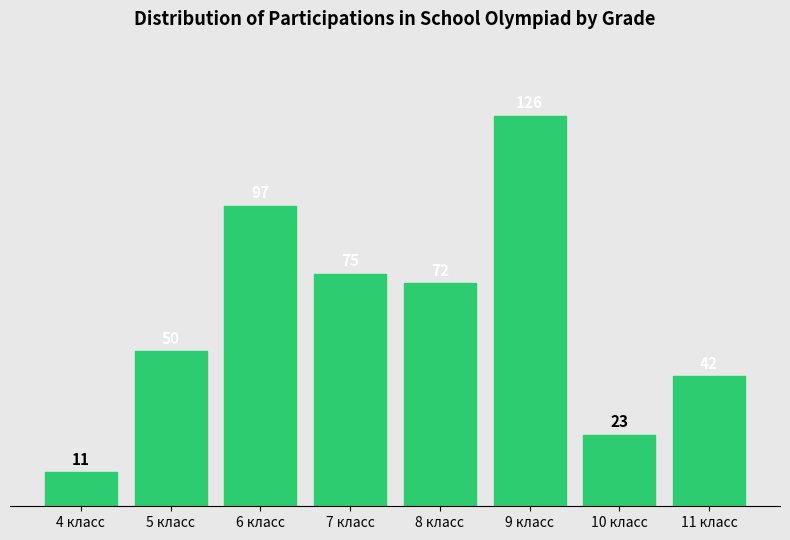

Reading left to right, list all the values displayed in this chart.

4 класс=11	5 класс=50	6 класс=97	7 класс=75	8 класс=72	9 класс=126	10 класс=23	11 класс=42